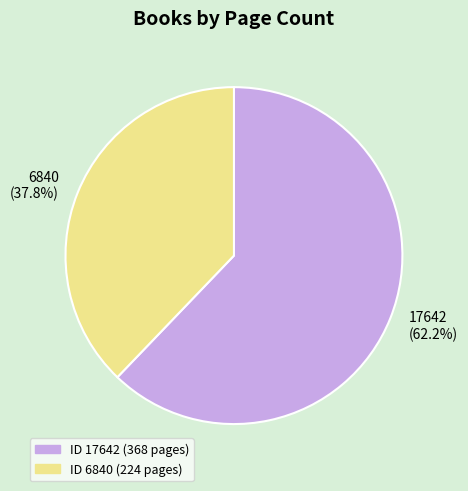

Between 6840 (37.8%) and 17642 (62.2%), which is larger?

17642 (62.2%)